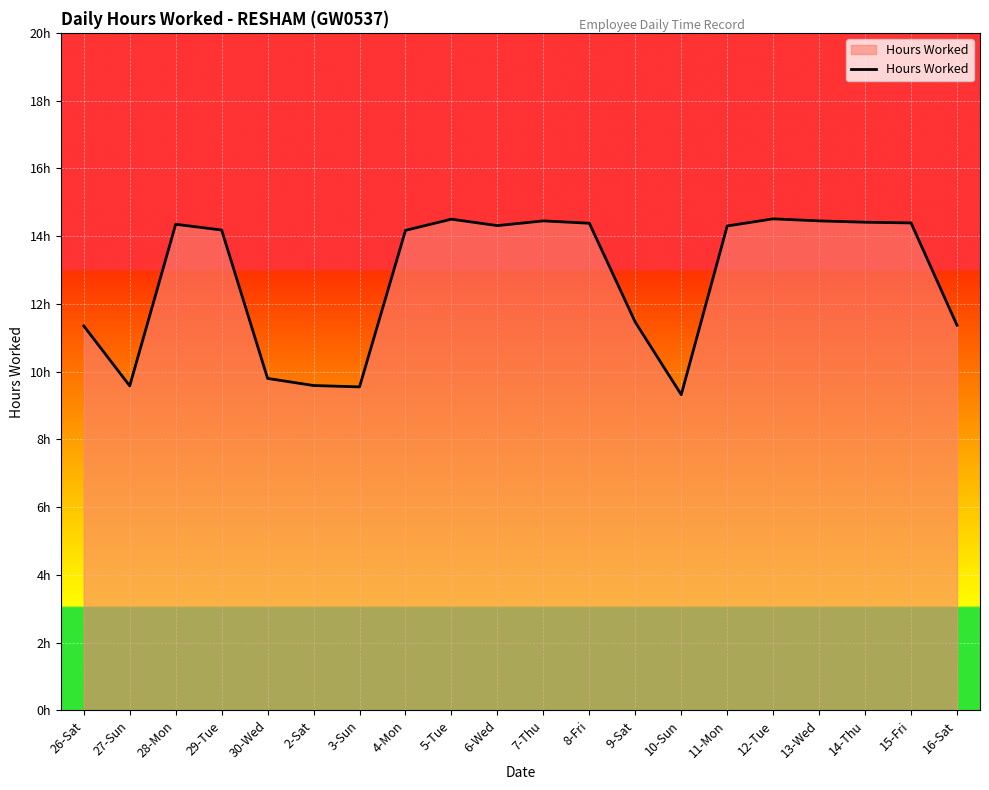

What is the smallest value displayed?

9.3